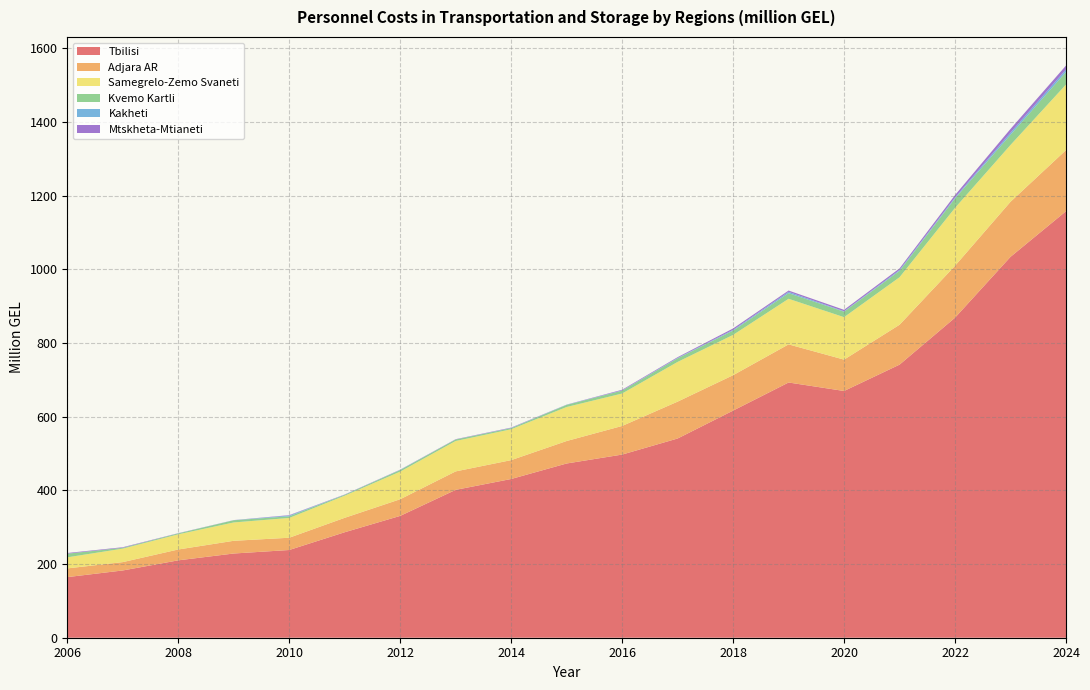

Reading right to left, what are all the values shown in this chart?

Tbilisi: 1158.1	1034.2	869.0	741.5	670.0	693.0	616.7	540.9	497.3	473.1	431.0	401.5	330.8	286.4	238.2	228.7	210.1	182.7	164.6
Adjara AR: 165.9	149.5	140.9	108.3	85.1	103.5	96.1	100.1	77.7	61.0	51.2	50.1	45.2	39.2	33.3	34.5	29.5	22.6	23.7
Samegrelo-Zemo Svaneti: 178.1	154.3	157.3	129.0	115.3	123.8	109.4	107.9	88.1	92.4	83.8	82.6	75.0	60.1	53.8	49.8	41.2	36.6	30.1
Kvemo Kartli: 34.0	27.7	25.5	17.2	14.9	15.2	11.7	9.7	7.9	5.6	3.0	4.0	4.3	2.3	4.5	5.9	2.5	2.3	9.8
Kakheti: 6.8	5.8	2.7	2.6	1.2	3.6	2.0	1.2	0.6	0.6	0.6	0.2	0.6	0.2	2.0	0.3	0.2	0.2	0.2
Mtskheta-Mtianeti: 10.7	10.0	6.5	4.2	3.8	3.6	3.8	1.9	1.7	0.3	1.0	0.7	0.5	0.7	1.1	0.2	0.4	1.4	1.7